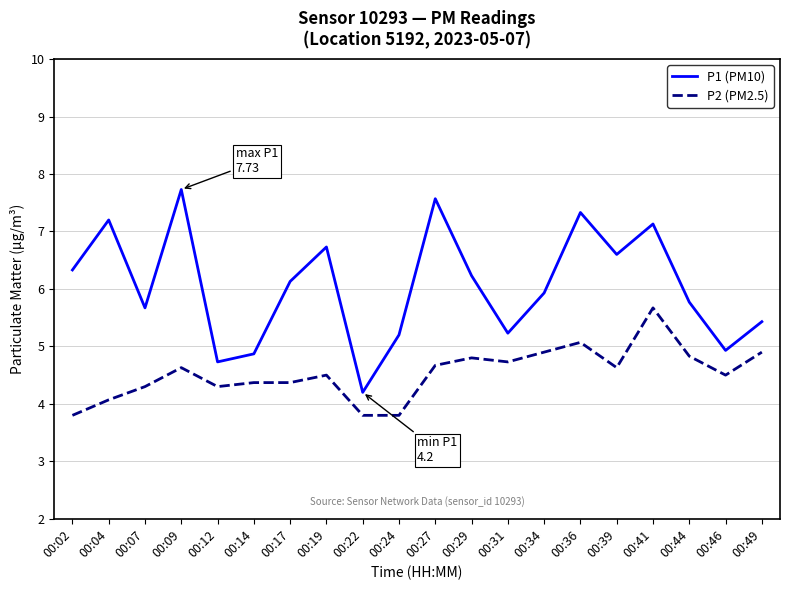

At 00:09, list the series in order from smallest to largest.

P2 (PM2.5), P1 (PM10)